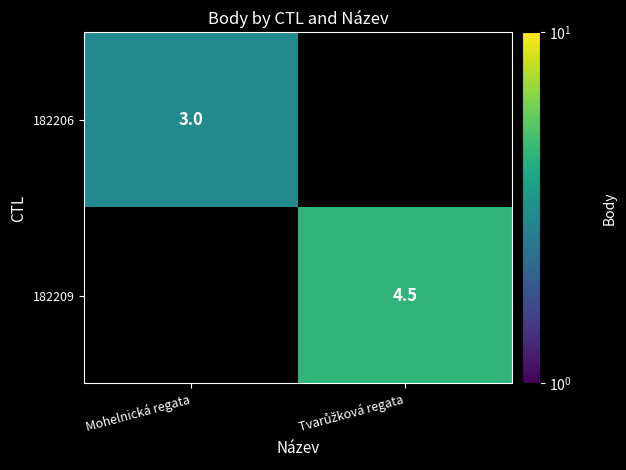

The 182206 series shows 3.0 at Mohelnická regata. True or false?

True